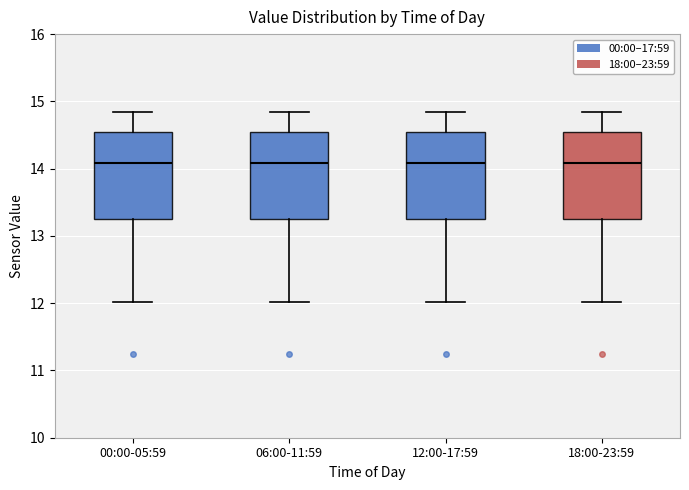

Where does the lower whisker of the box for 00:00-05:59 end on the y-axis? The values are not printed on the chart, so give them approximately, as read against the axis.

12.0